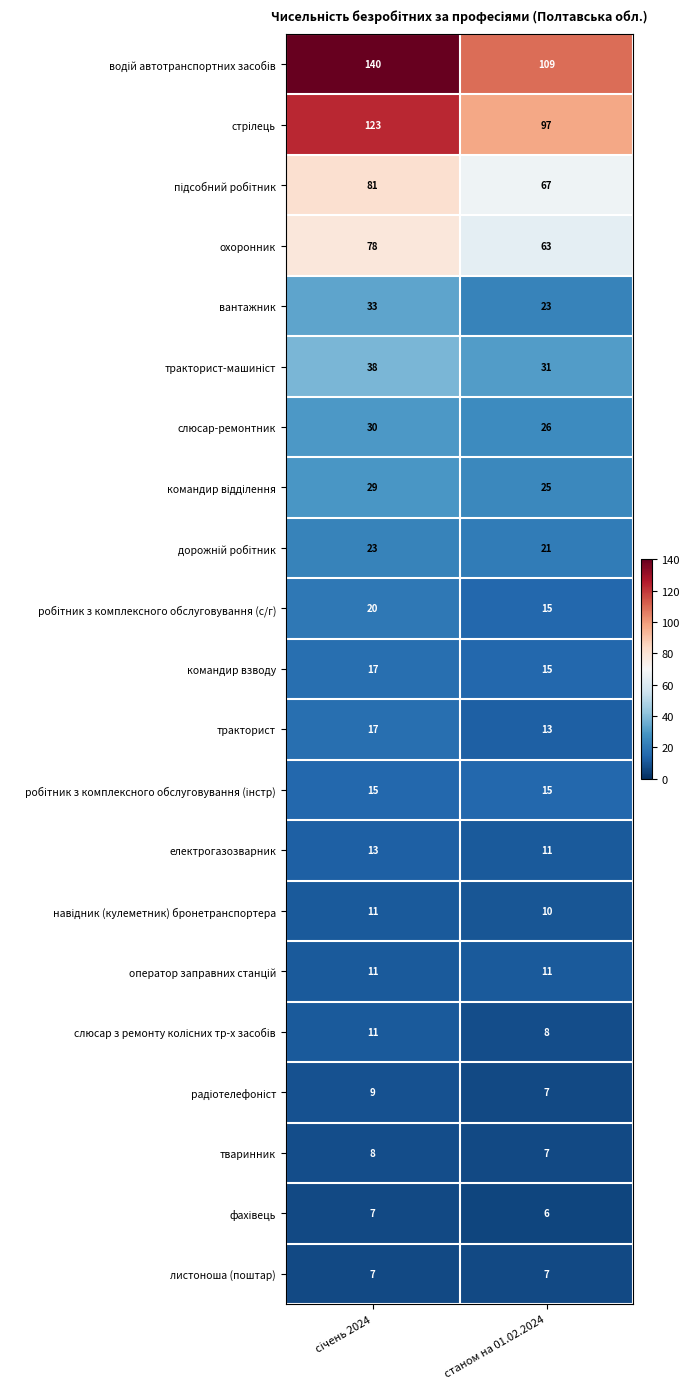

What is the difference between the highest and lowest values at станом на 01.02.2024?

103